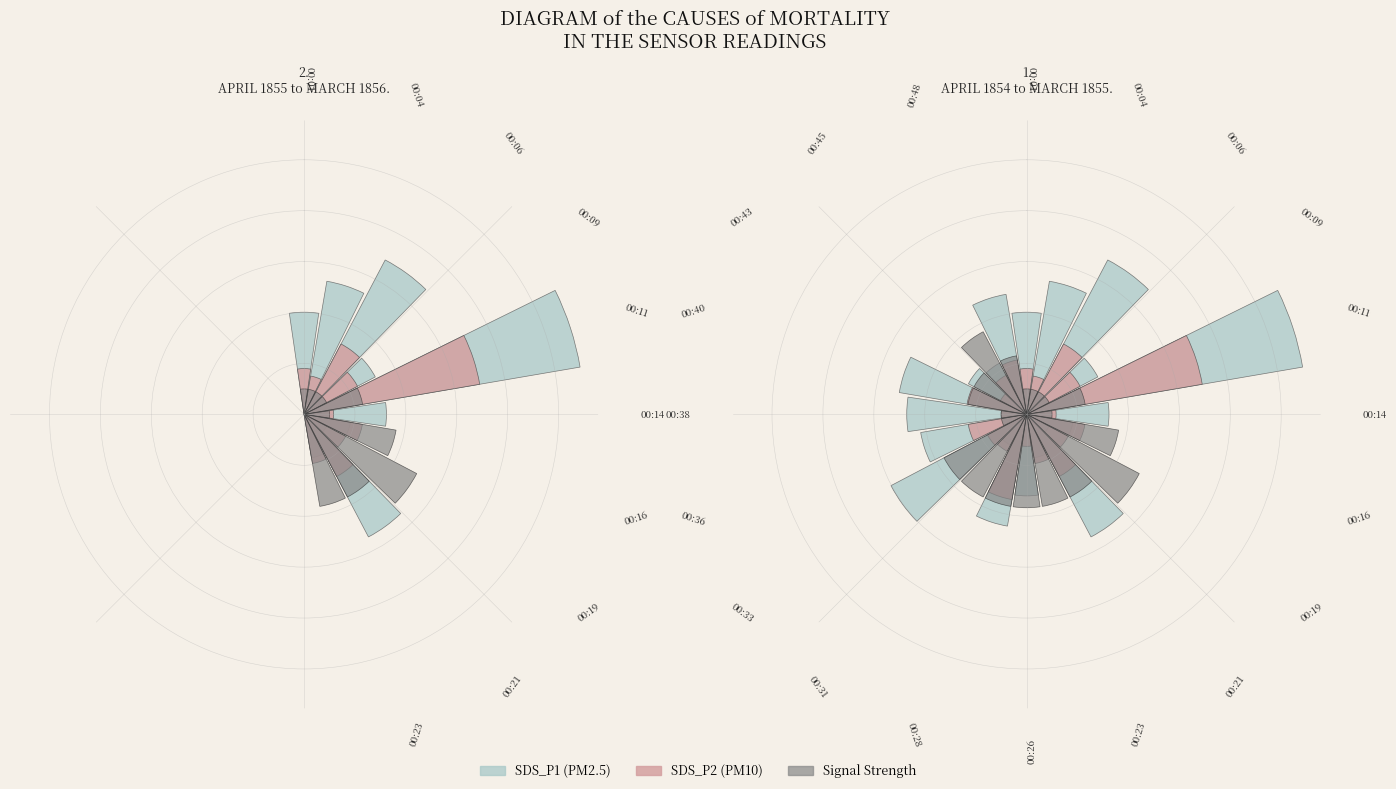

Is it true that 19 is 19% of the pie?

False